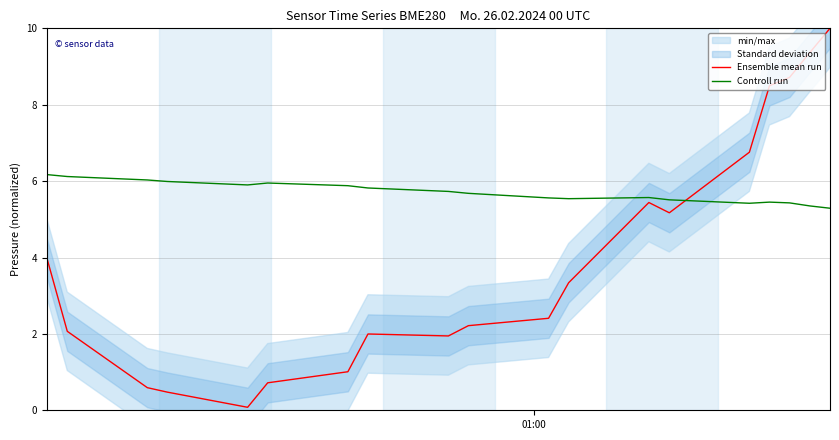

Reading left to right, list all the values displayed in this chart.

Ensemble mean run: 4.0	2.1	0.6	0.5	0.1	0.7	1.0	2.0	1.9	2.2	2.4	3.3	5.4	5.2	6.8	8.5	8.7	9.4	10.0
Controll run: 6.2	6.1	6.0	6.0	5.9	6.0	5.9	5.8	5.7	5.7	5.6	5.5	5.6	5.5	5.4	5.5	5.4	5.3	5.3